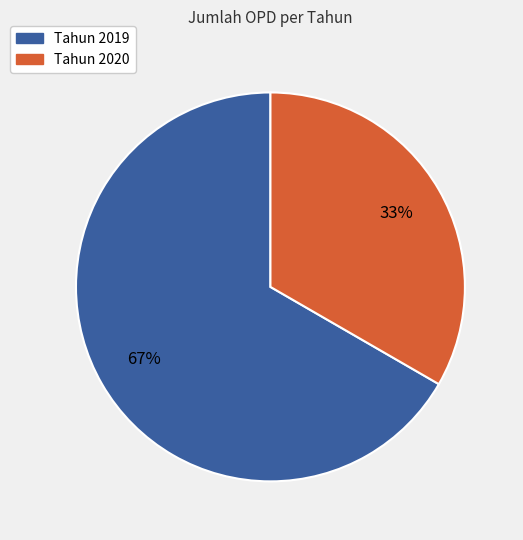

Which has a higher value, Tahun 2020 or Tahun 2019?

Tahun 2019